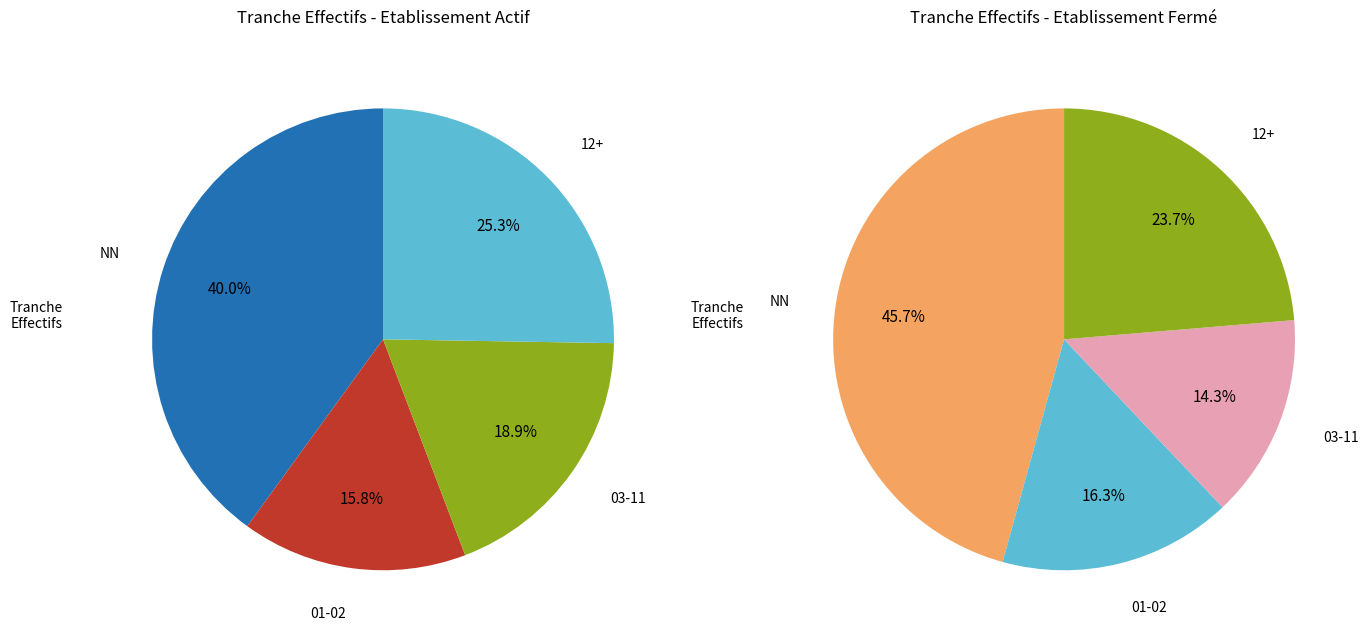

Which series has the widest spread of values?

Closed